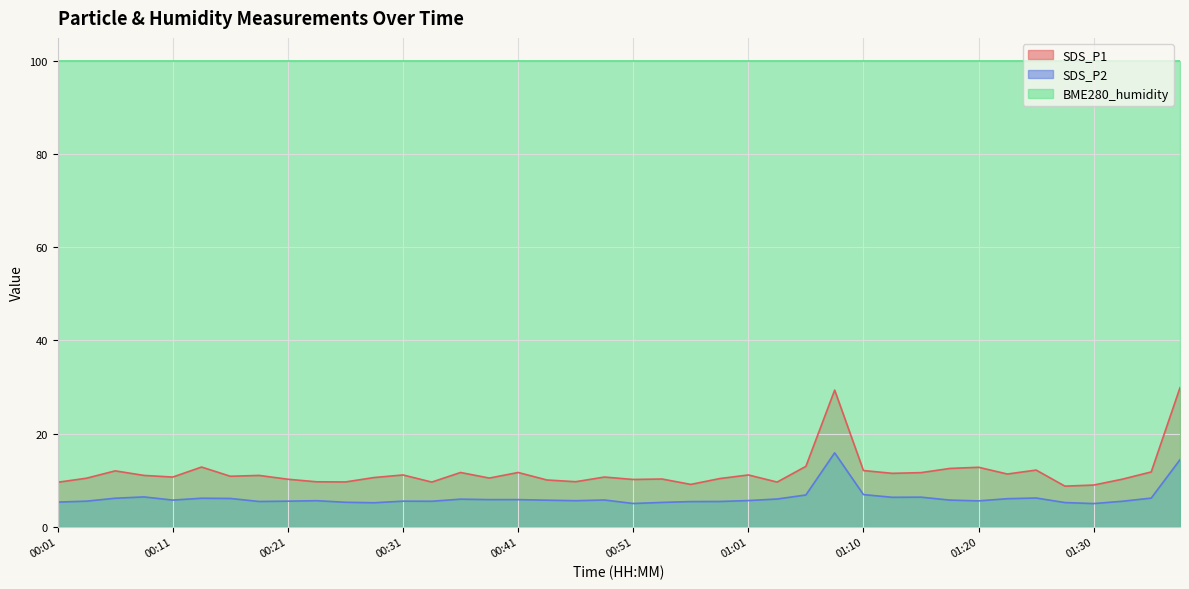

True or false: SDS_P1 and SDS_P2 intersect in this chart.

False